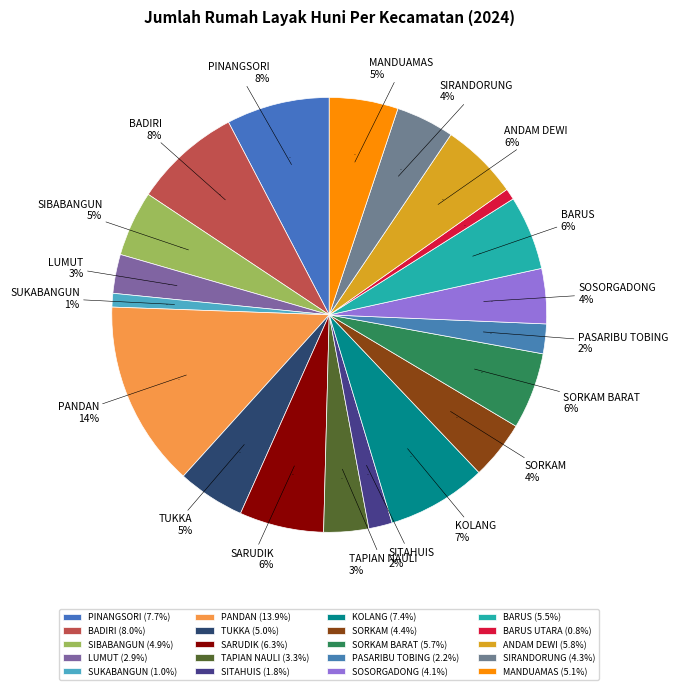

Count the number of slices in the pie.

20